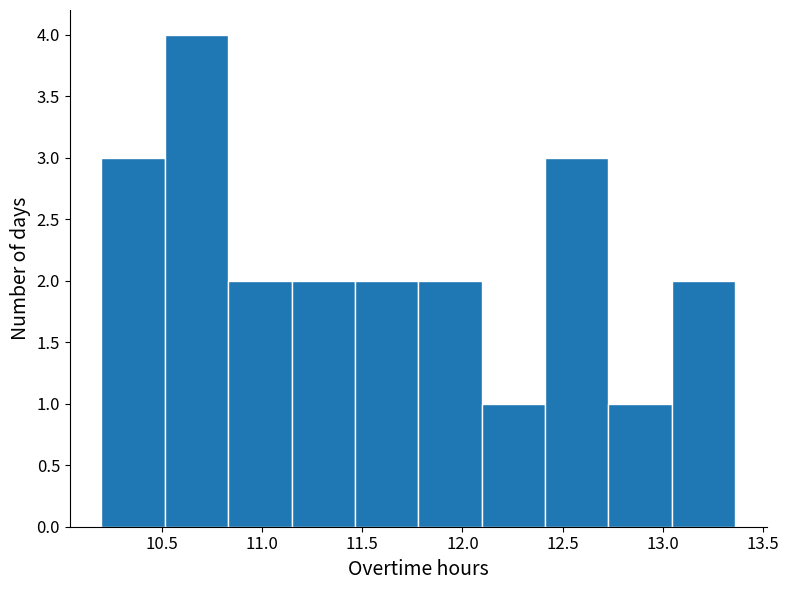

Reading left to right, transcribe this chart: for each bar, give the range it covers on the x-axis and its height. Neither the bar edges nor the heights are printed on the chart, so give them approximately, as read against the axes.

10.20 to 10.50: 3
10.50 to 10.85: 4
10.85 to 11.15: 2
11.15 to 11.45: 2
11.45 to 11.80: 2
11.80 to 12.10: 2
12.10 to 12.40: 1
12.40 to 12.75: 3
12.75 to 13.05: 1
13.05 to 13.35: 2